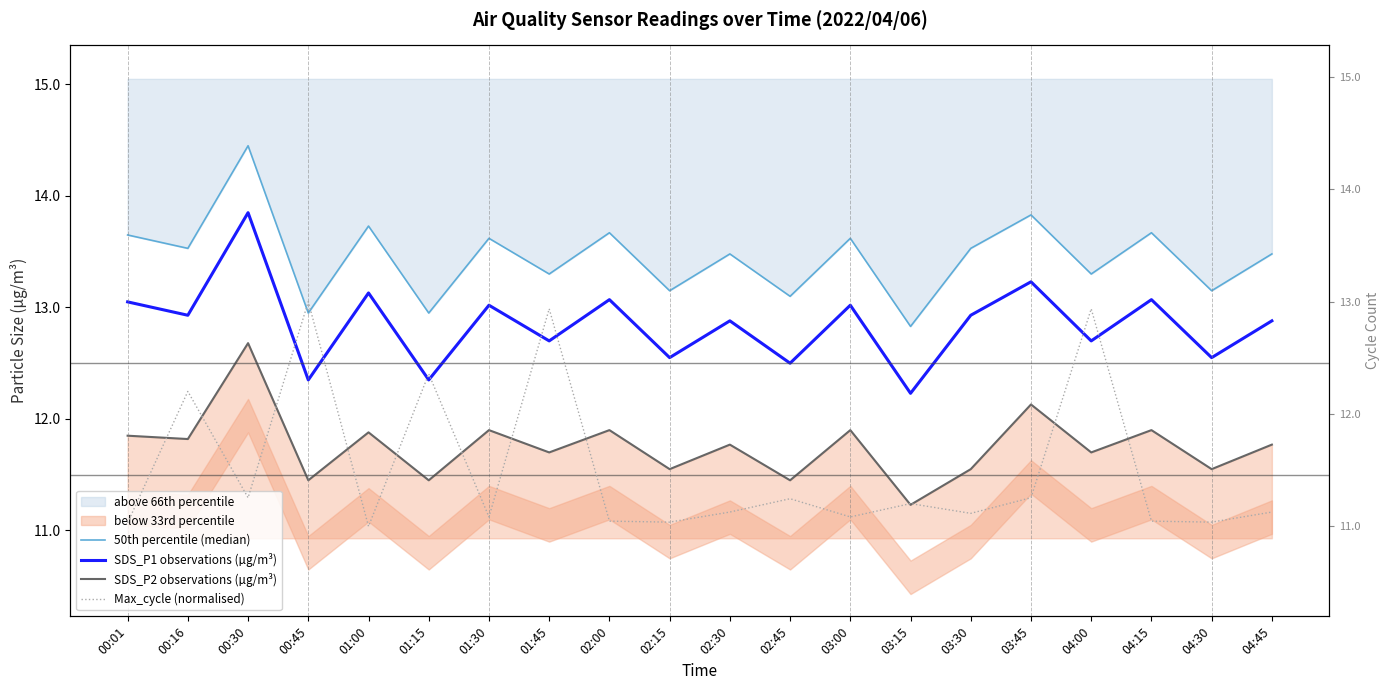

Reading left to right, extract all data points from this chart.

50th percentile (median): 00:01=13.7	00:16=13.5	00:30=14.4	00:45=12.9	01:00=13.7	01:15=12.9	01:30=13.6	01:45=13.3	02:00=13.7	02:15=13.2	02:30=13.5	02:45=13.1	03:00=13.6	03:15=12.8	03:30=13.5	03:45=13.8	04:00=13.3	04:15=13.7	04:30=13.2	04:45=13.5
SDS_P1 observations (µg/m³): 00:01=13.1	00:16=12.9	00:30=13.8	00:45=12.3	01:00=13.1	01:15=12.3	01:30=13.0	01:45=12.7	02:00=13.1	02:15=12.6	02:30=12.9	02:45=12.5	03:00=13.0	03:15=12.2	03:30=12.9	03:45=13.2	04:00=12.7	04:15=13.1	04:30=12.6	04:45=12.9
SDS_P2 observations (µg/m³): 00:01=11.8	00:16=11.8	00:30=12.7	00:45=11.4	01:00=11.9	01:15=11.4	01:30=11.9	01:45=11.7	02:00=11.9	02:15=11.6	02:30=11.8	02:45=11.4	03:00=11.9	03:15=11.2	03:30=11.6	03:45=12.1	04:00=11.7	04:15=11.9	04:30=11.6	04:45=11.8
Max_cycle (normalised): 00:01=11.0	00:16=12.2	00:30=11.3	00:45=13.0	01:00=11.0	01:15=12.4	01:30=11.1	01:45=12.9	02:00=11.0	02:15=11.0	02:30=11.1	02:45=11.2	03:00=11.1	03:15=11.2	03:30=11.1	03:45=11.3	04:00=12.9	04:15=11.0	04:30=11.0	04:45=11.1